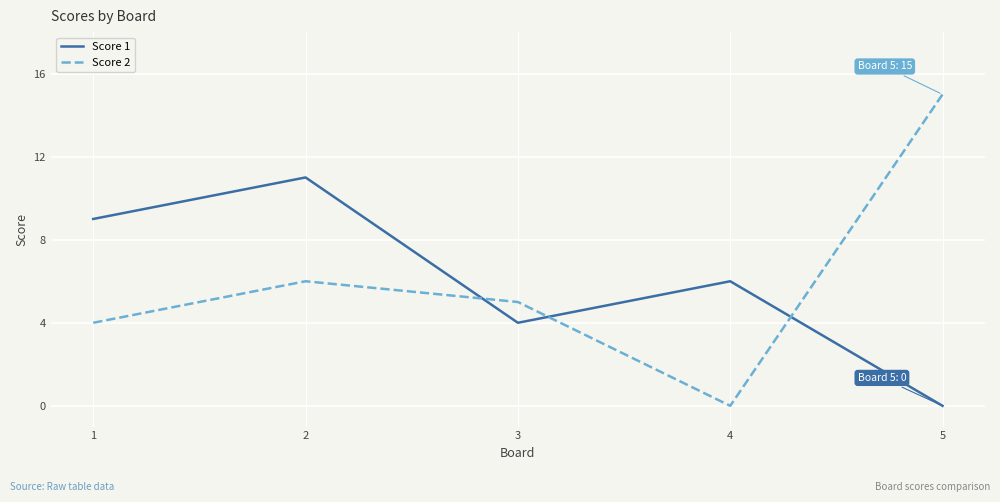

At 5, list the series in order from largest to smallest.

Score 2, Score 1